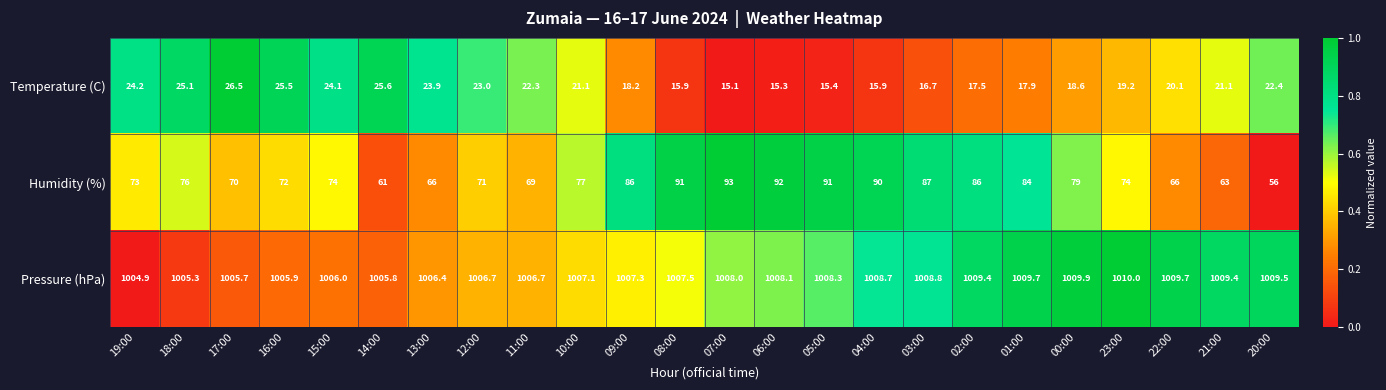

Is it true that Temperature (C) equals 4.5 at 22:00?

False